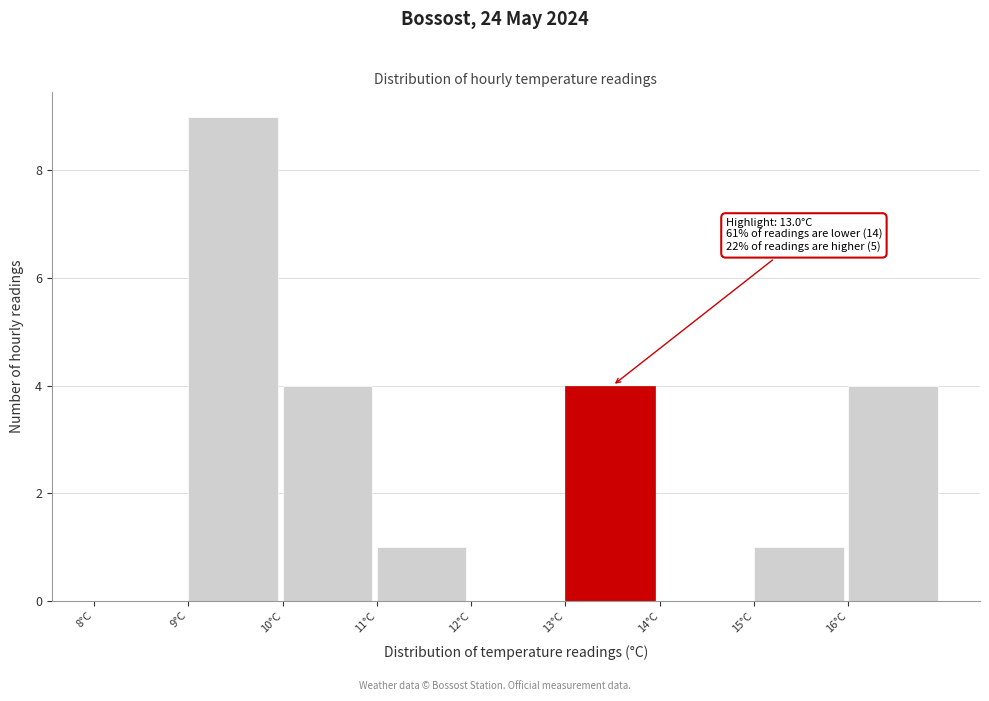

Over which range of the x-axis is the bar tallest?

9 to 10